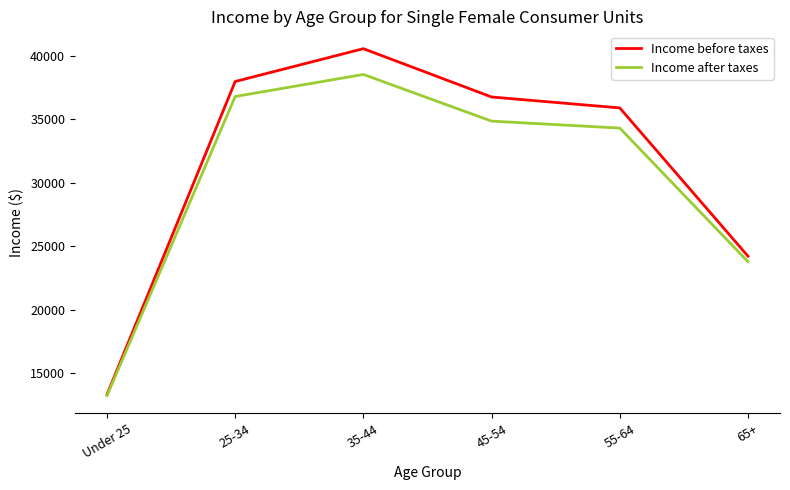

Is it true that Income before taxes equals 40552 at 35-44?

True